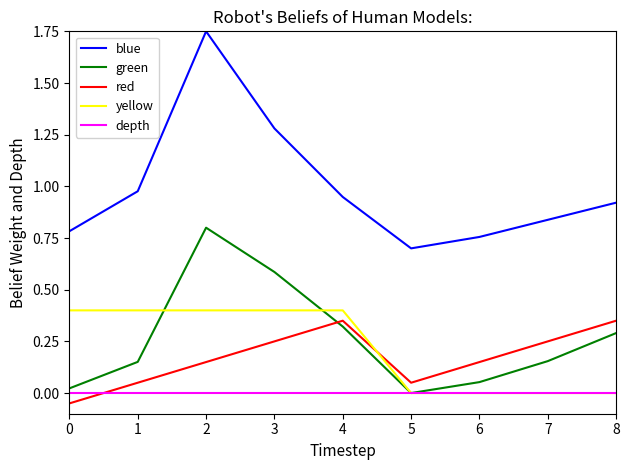

Which series changed the most between 2 and 3?

blue